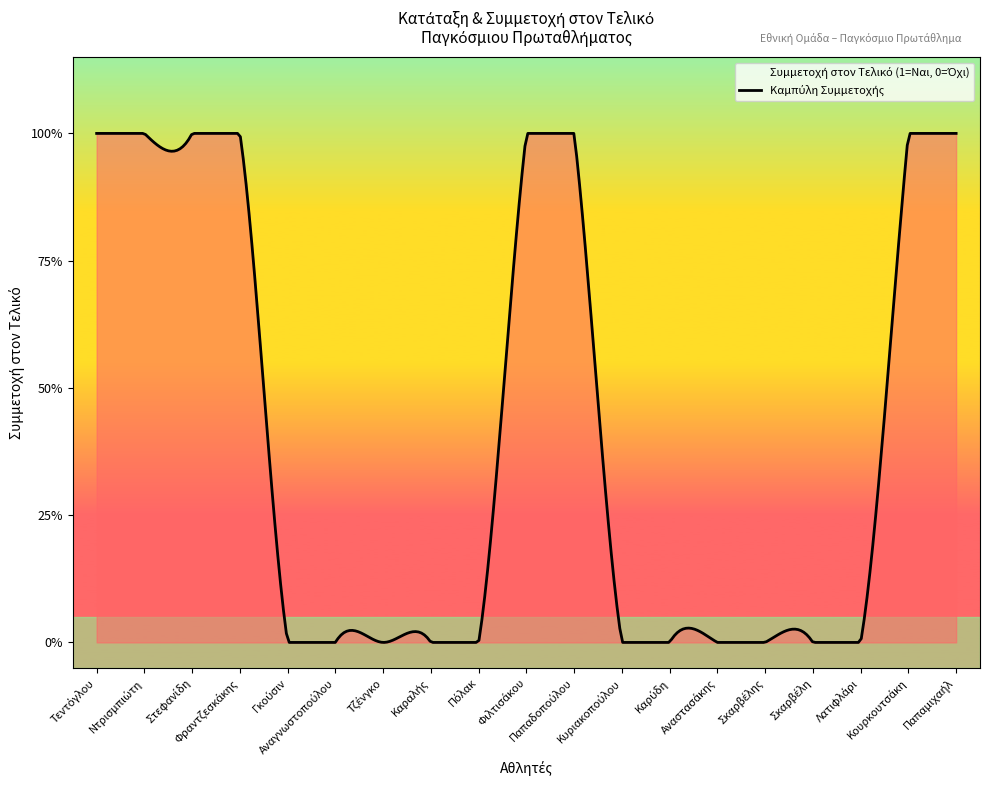

Is it true that the value at Πόλακ is 1?

False